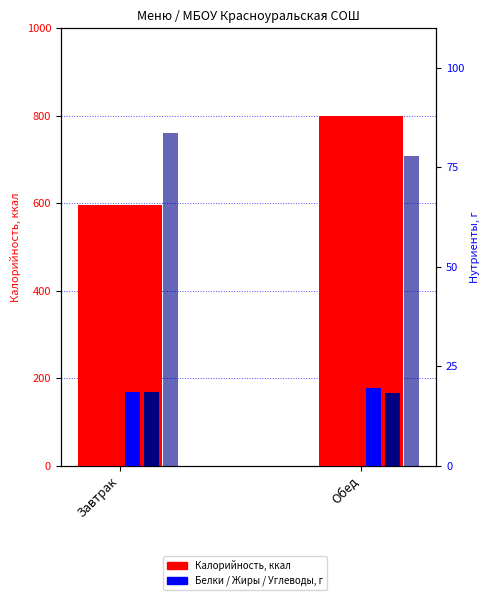

True or false: Углеводы, г has a value of 43.9 at Обед.

False